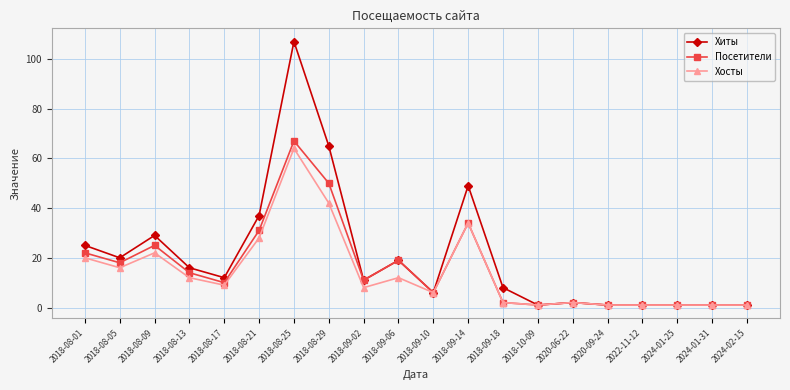

True or false: Хиты has more than 2 points higher than both neighbors.

True